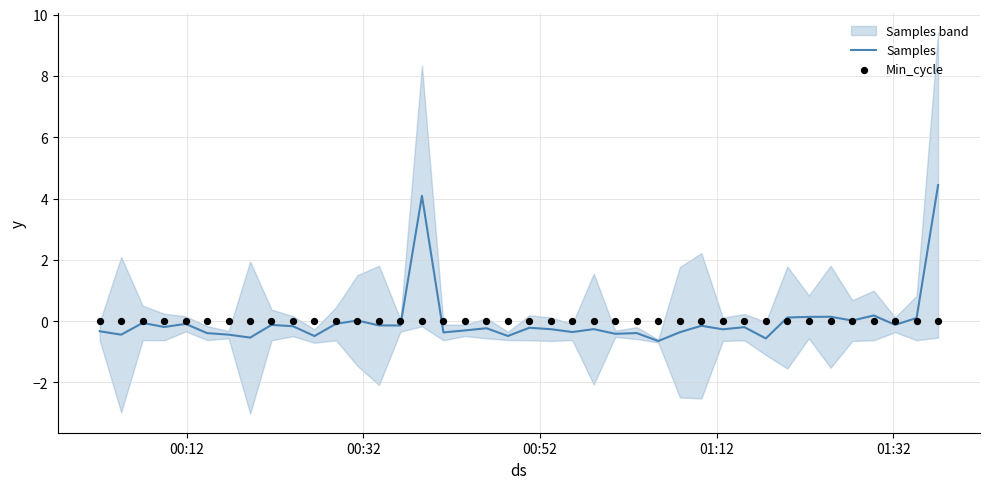

At how many categories does at least one series exceed 1?

2